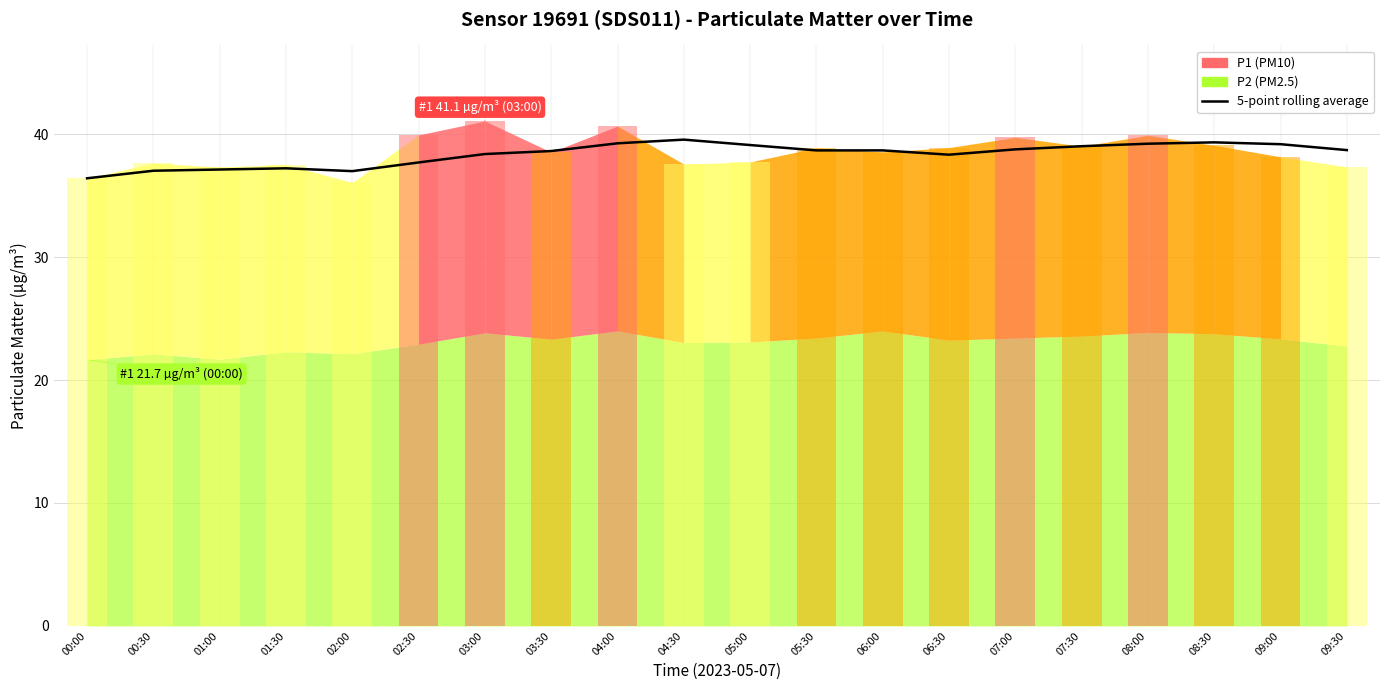

The chart shows a value of 39.1 at 05:00. True or false?

True